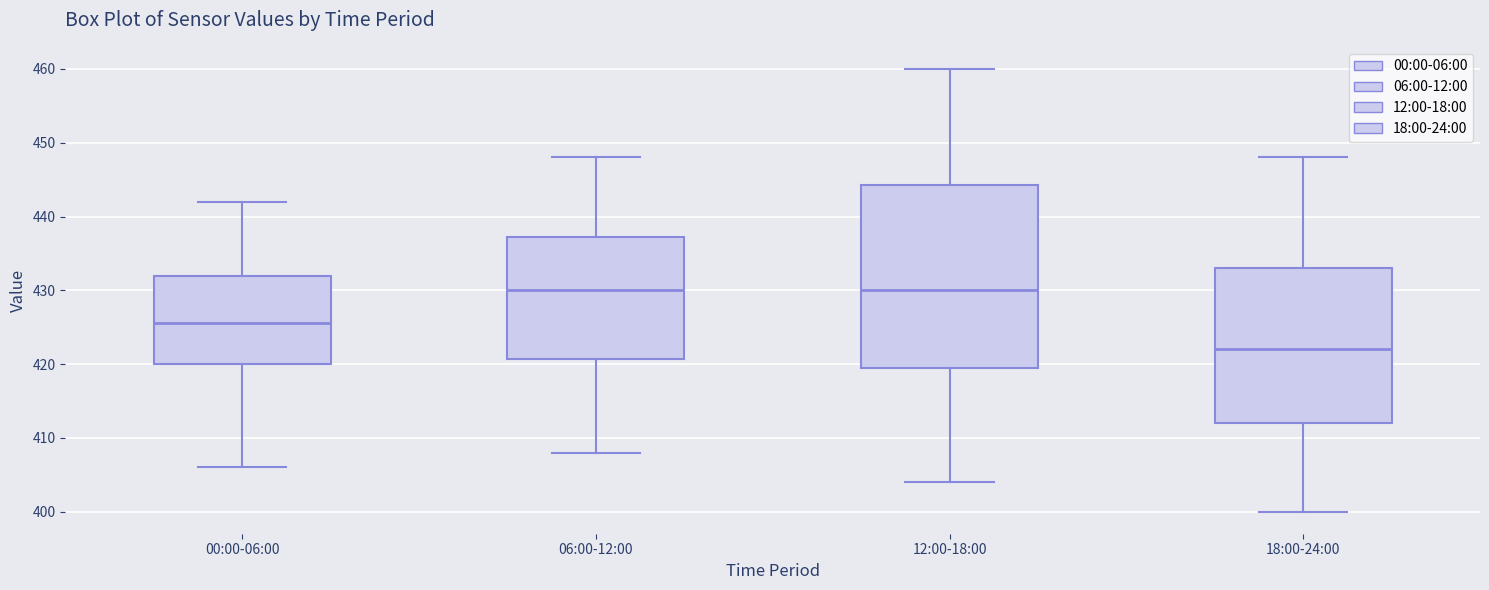

Comparing the boxes themselves (not the whiskers), which one is the tallest?

12:00-18:00